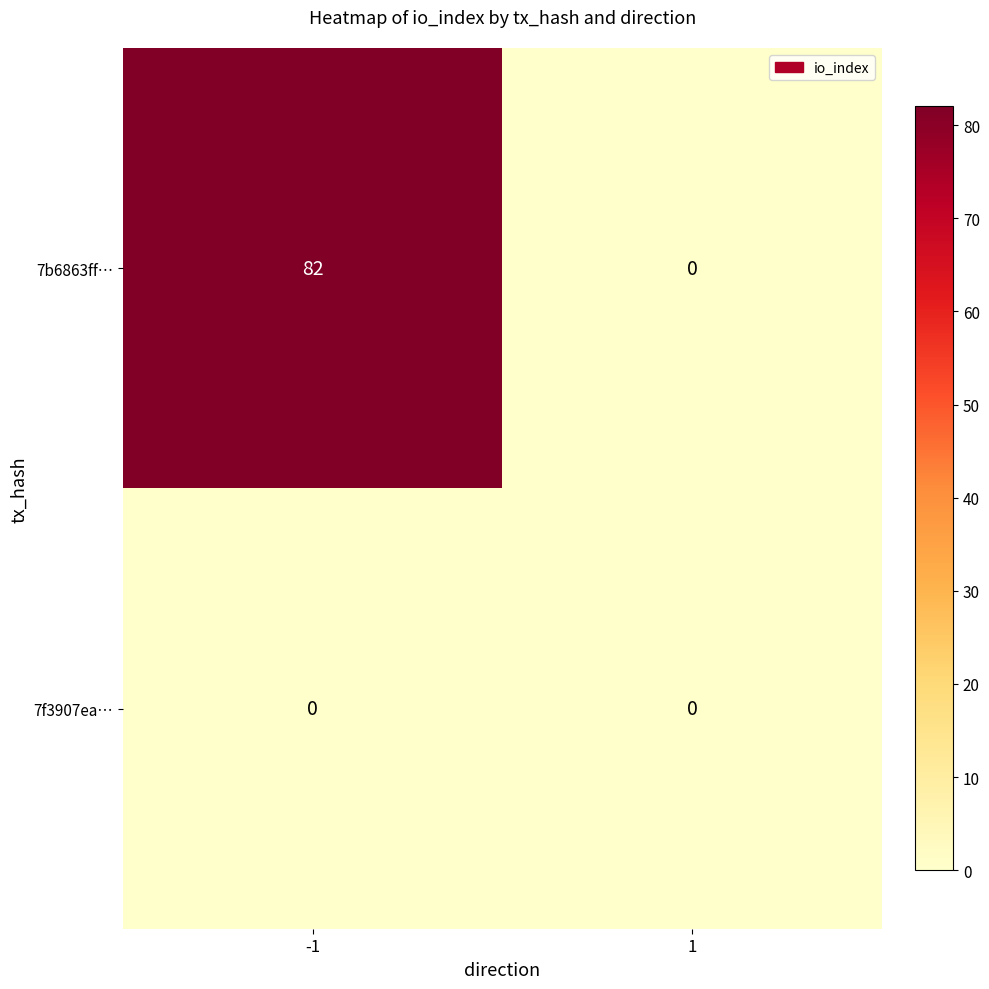

What is the average value of the 7b6863ff… series?

41